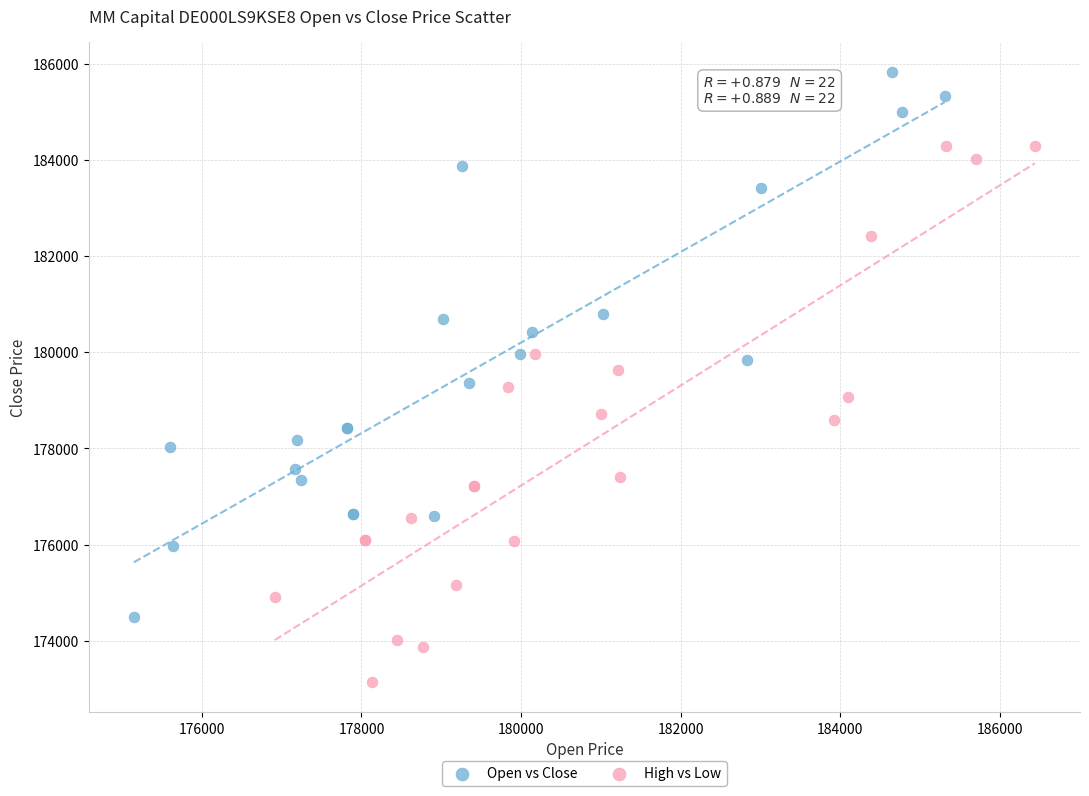

Which series reaches the minimum Y coordinate?

High vs Low